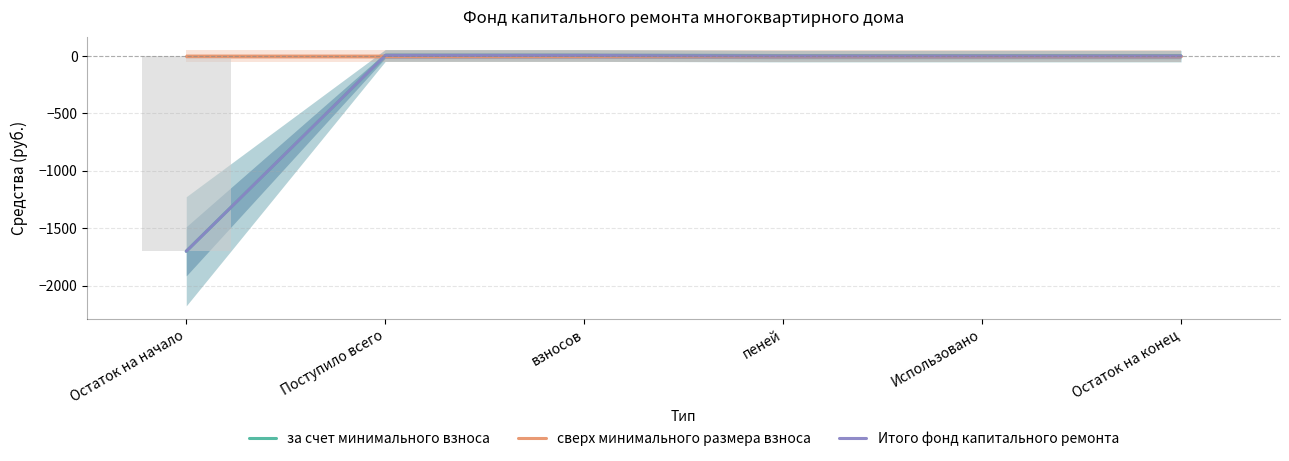

What is the smallest value displayed?

-1701.1